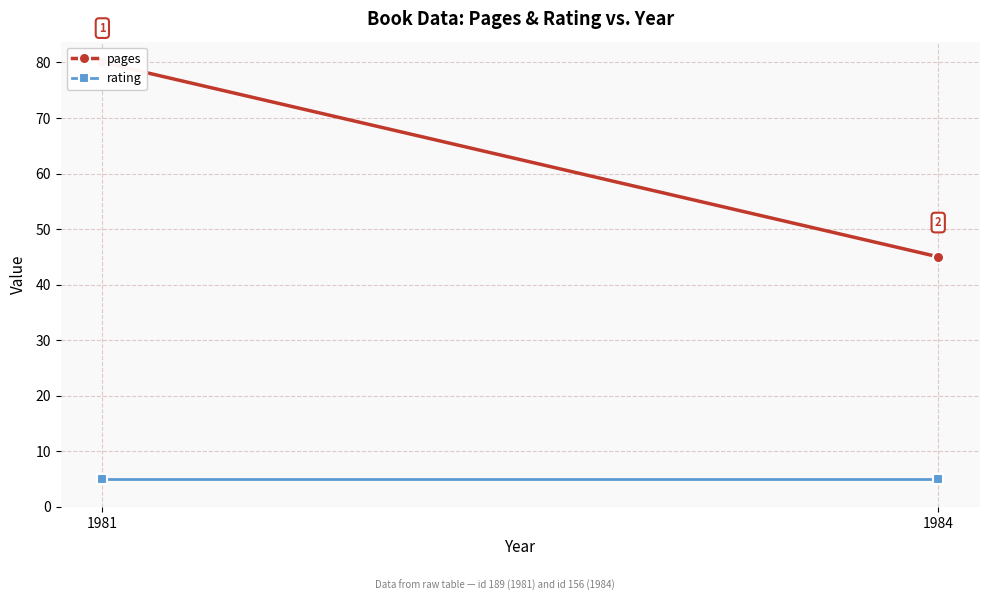

What is the maximum value for pages?

80